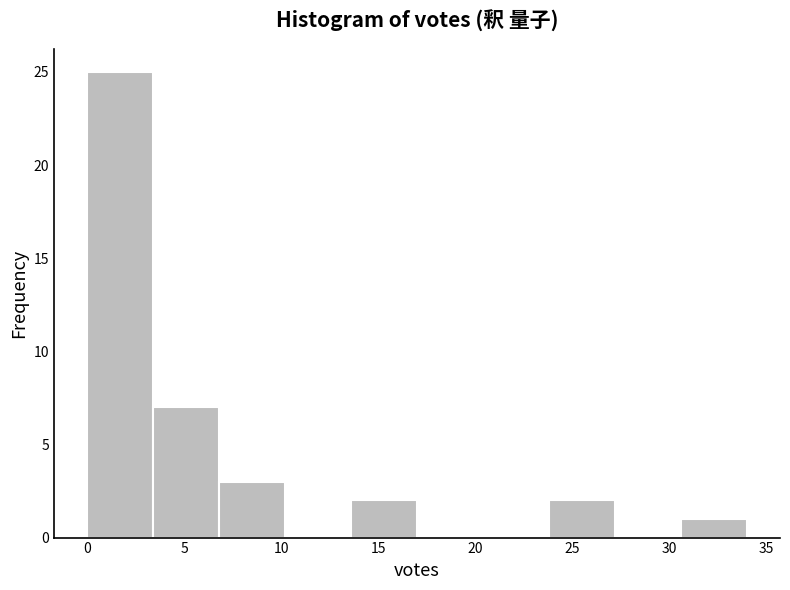

Reading left to right, transcribe this chart: for each bar, give the range it covers on the x-axis and its height. Neither the bar edges nor the heights are printed on the chart, so give them approximately, as read against the axes.

0.0 to 3.4: 25
3.4 to 6.8: 7
6.8 to 10.2: 3
10.2 to 13.6: 0
13.6 to 17.0: 2
17.0 to 20.4: 0
20.4 to 23.8: 0
23.8 to 27.2: 2
27.2 to 30.6: 0
30.6 to 34.0: 1